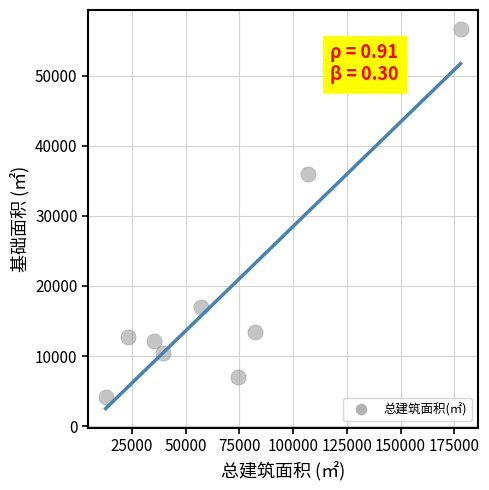

What Y value in the scatter plot is closest to 30434?

36032.7